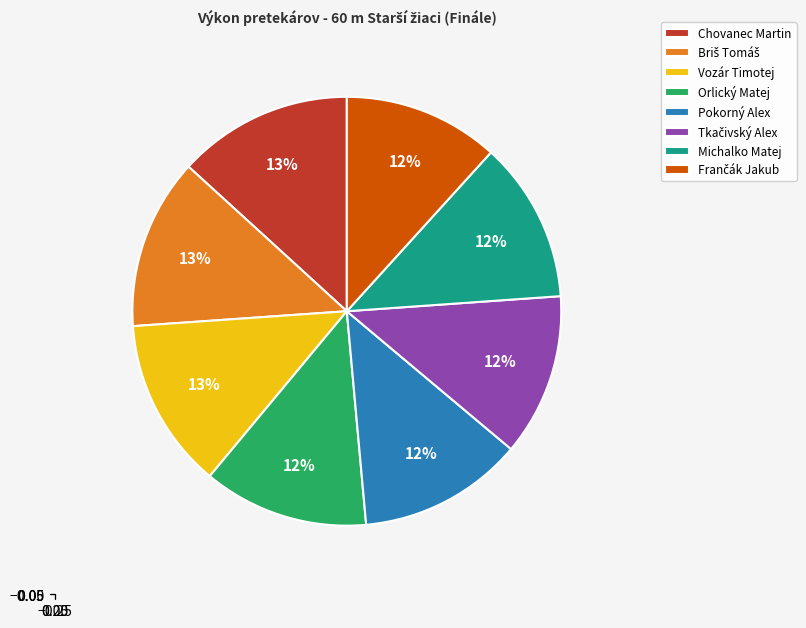

Is there any slice that represents more than half of the pie?

No